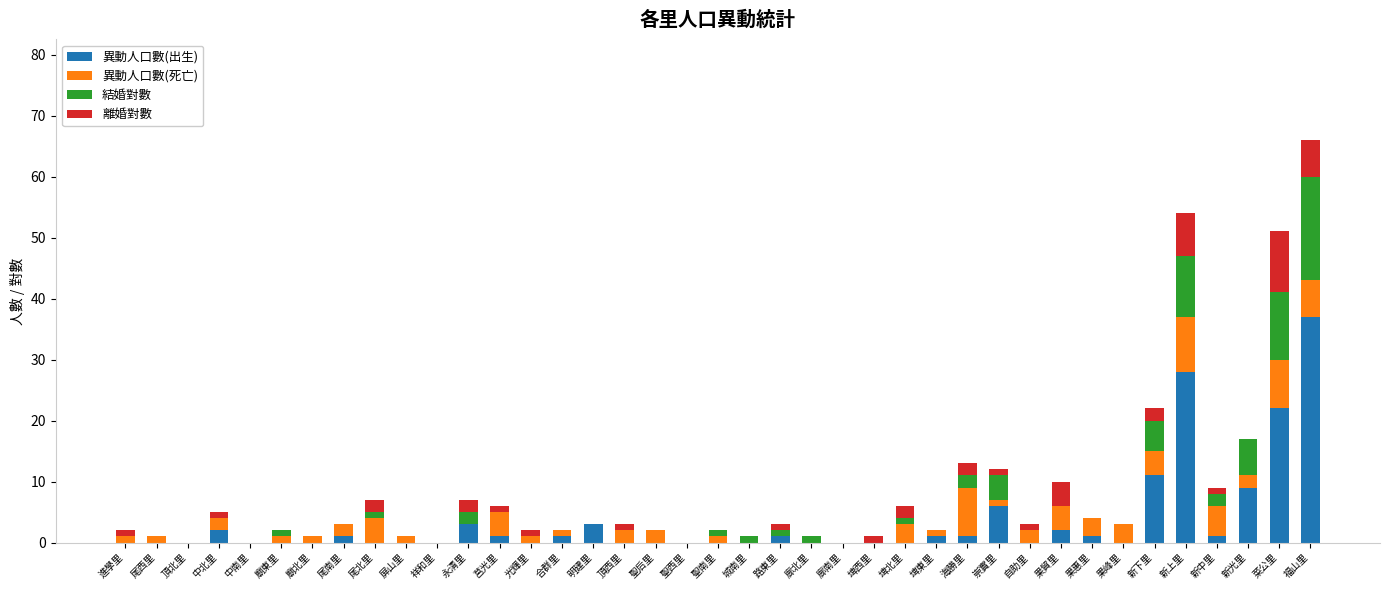

How many data points does each series have?

39